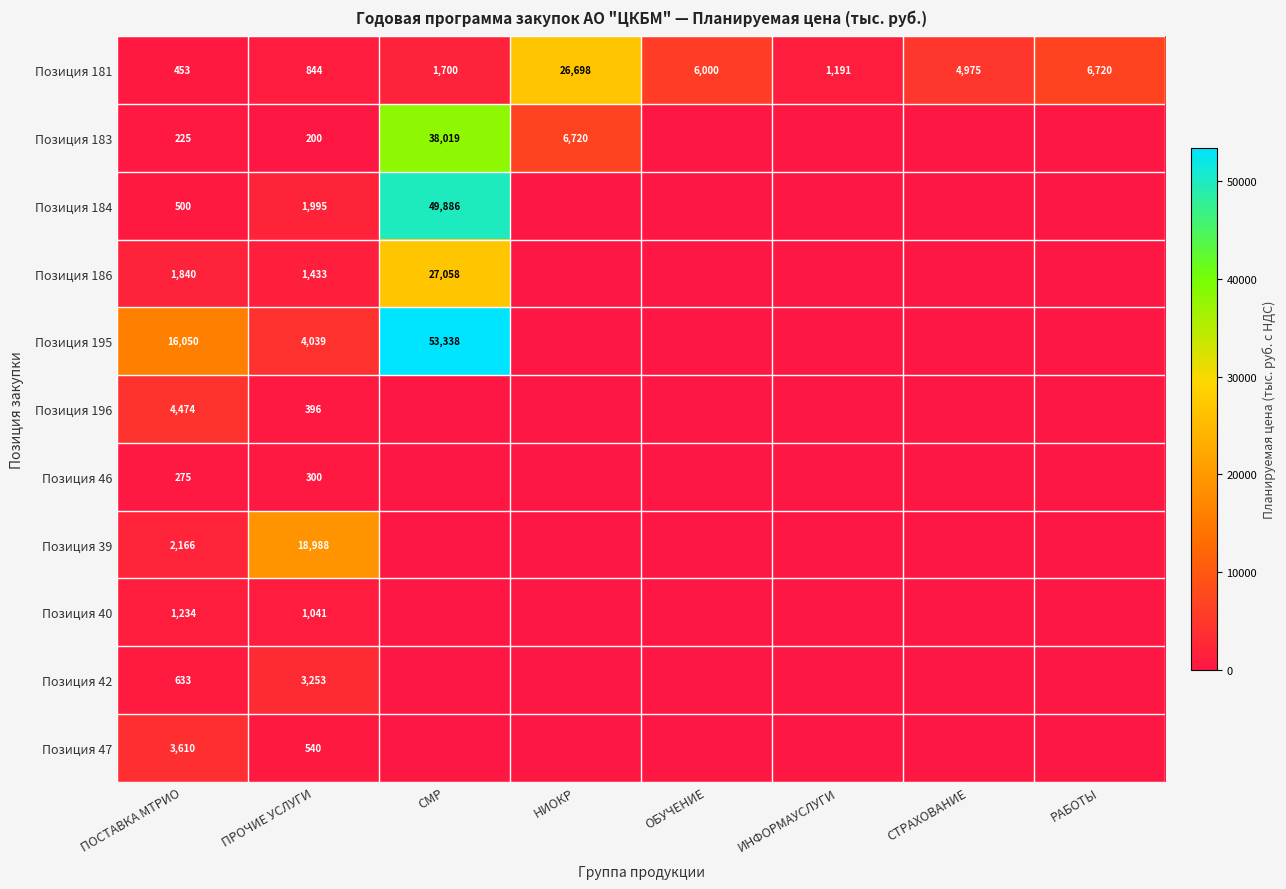

Is it true that Позиция 42 equals 3253 at ПРОЧИЕ УСЛУГИ?

True